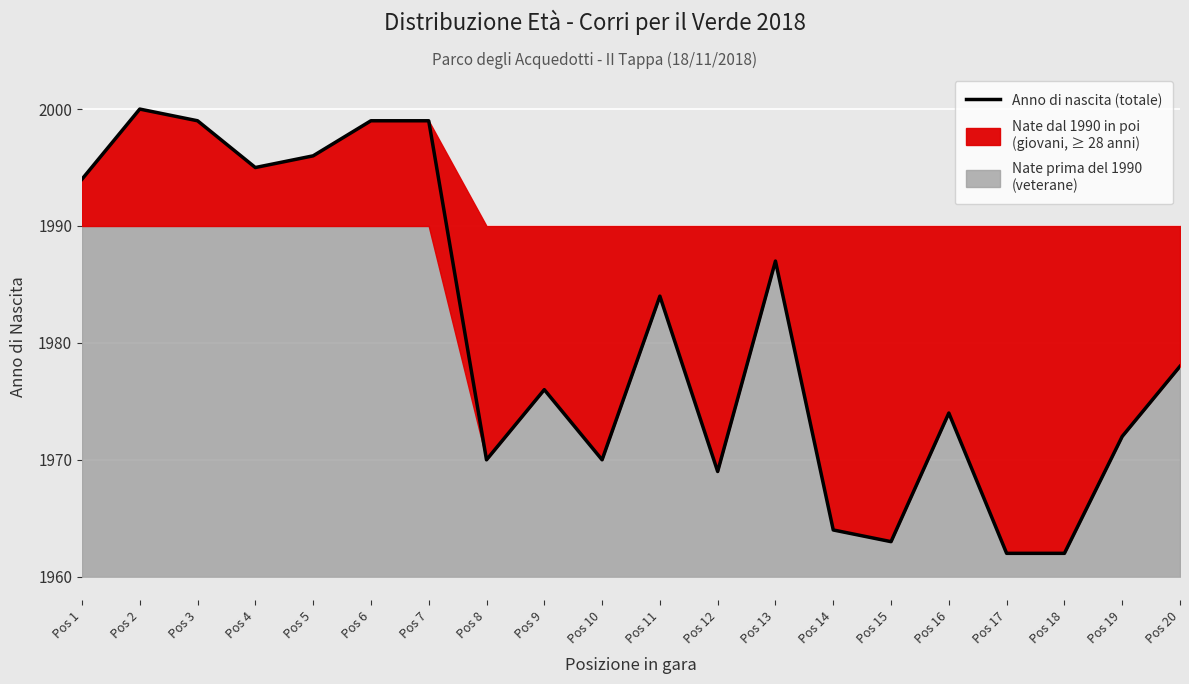

What is the sum of all values?

39613